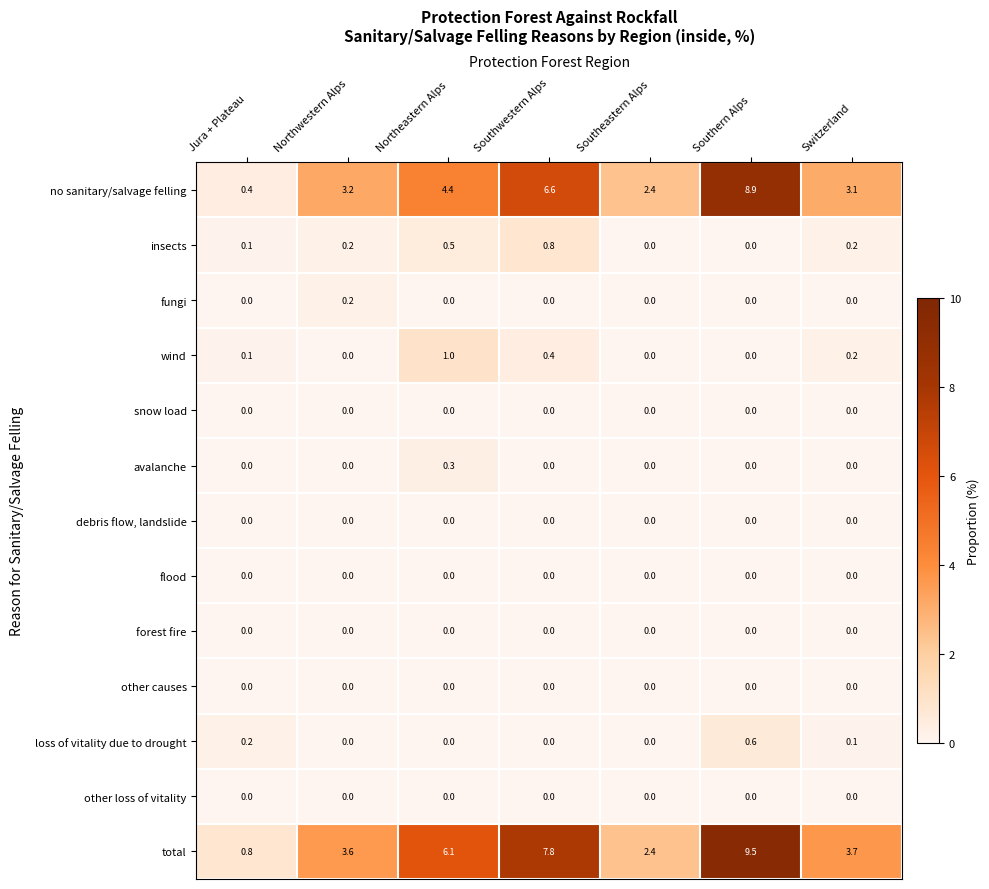

How many fungi values are between 0 and 1?

7